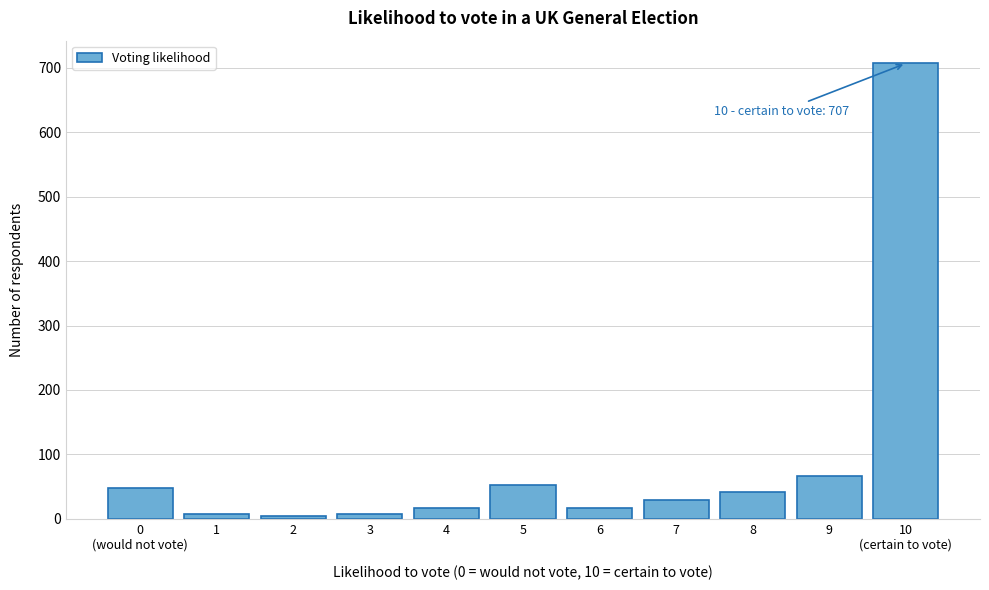

What is the maximum value shown in the chart?

707